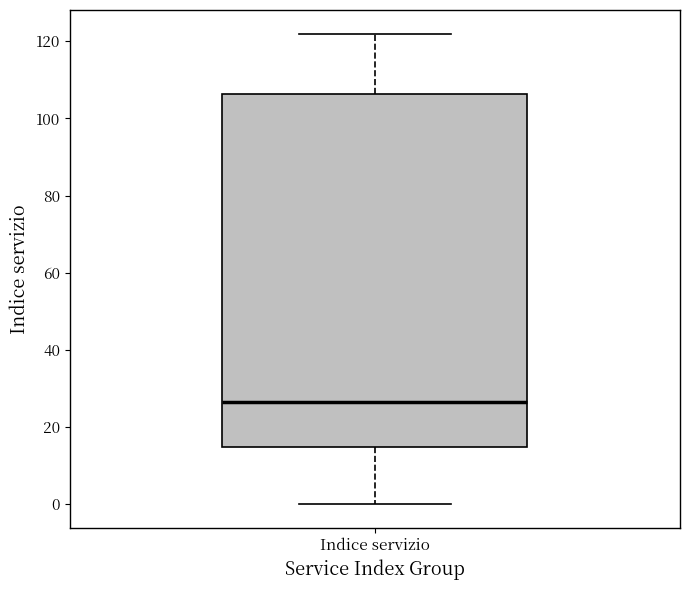

Transcribe this box plot: give where the median line is, the range the box spans, and where the two whiskers end, as read against the y-axis. The values are not printed on the chart, so give them approximately, as read against the axis.

median 26, box 14 to 106, whiskers 0 to 122